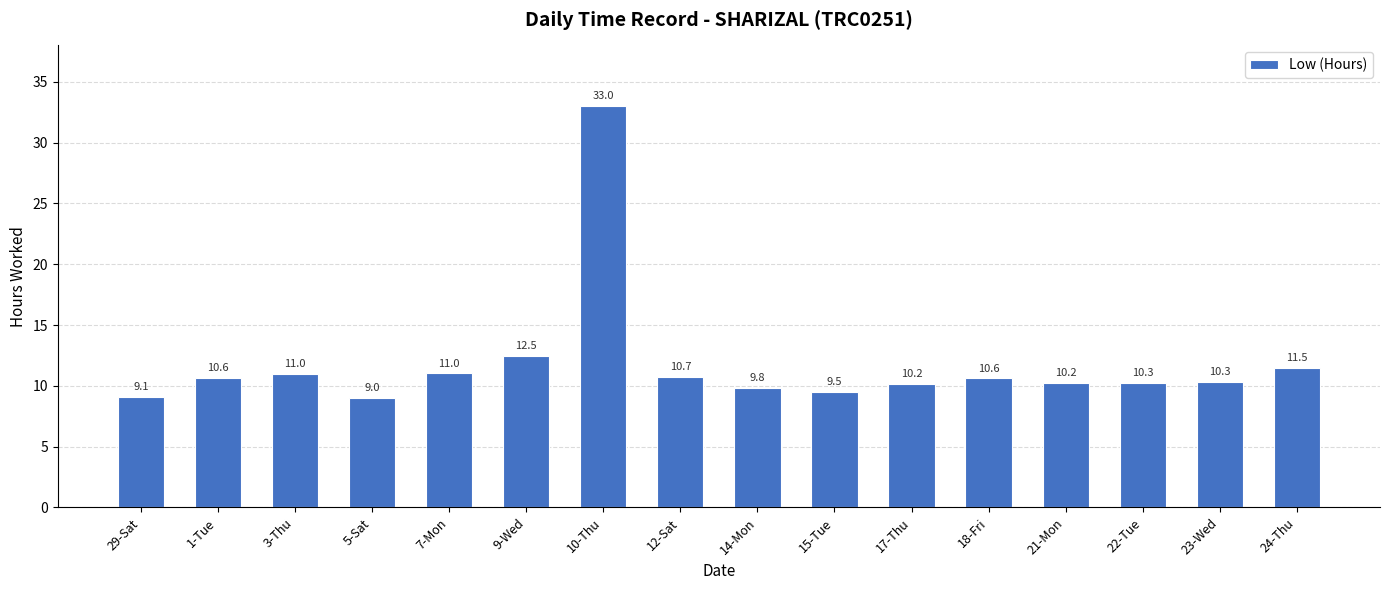

What is the ratio of the value at 17-Thu to the value at 24-Thu?

0.9